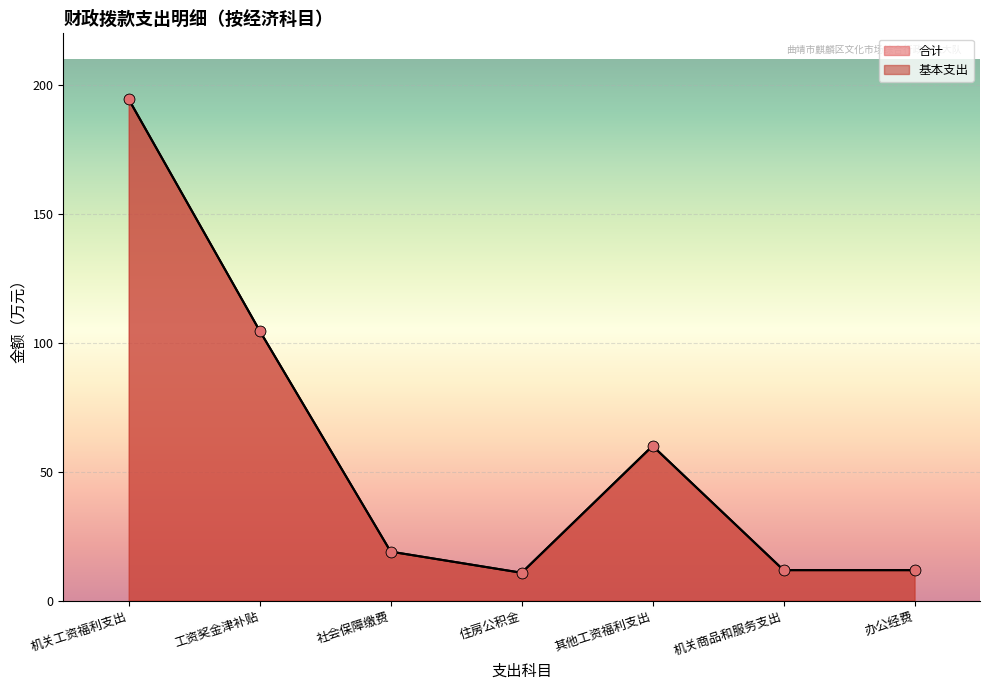

At which category is the sum across all series the highest?

机关工资福利支出